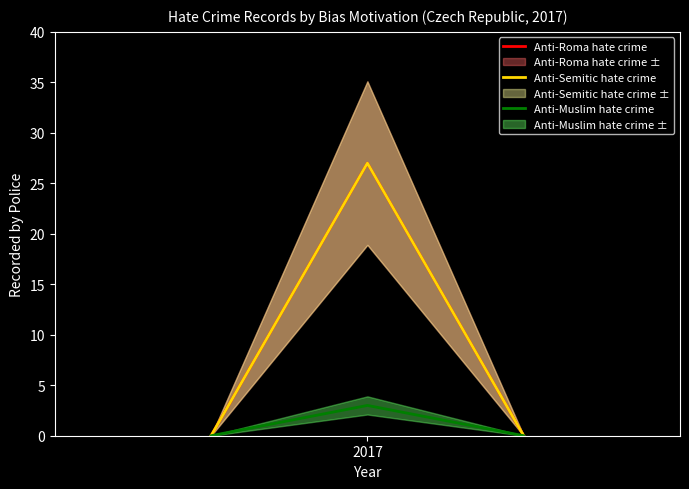

What is the sum of all Anti-Roma hate crime values?

27